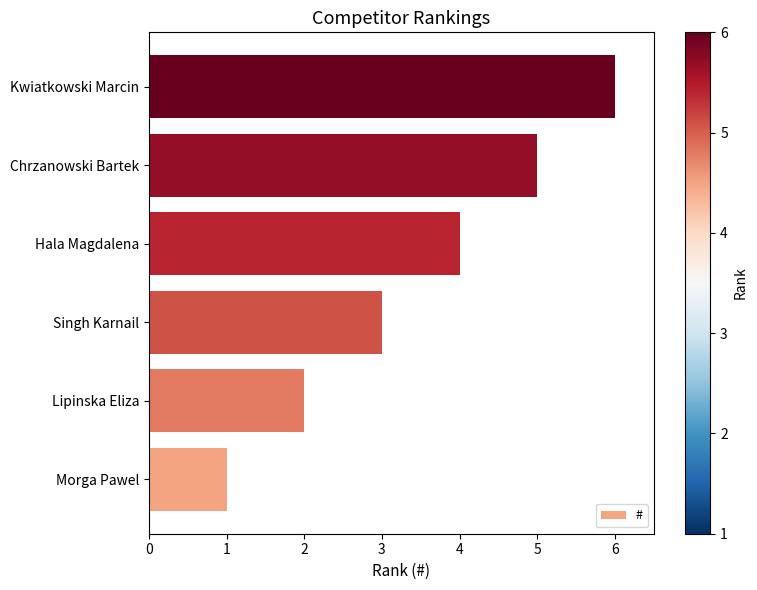

How many distinct data groups are displayed?

1